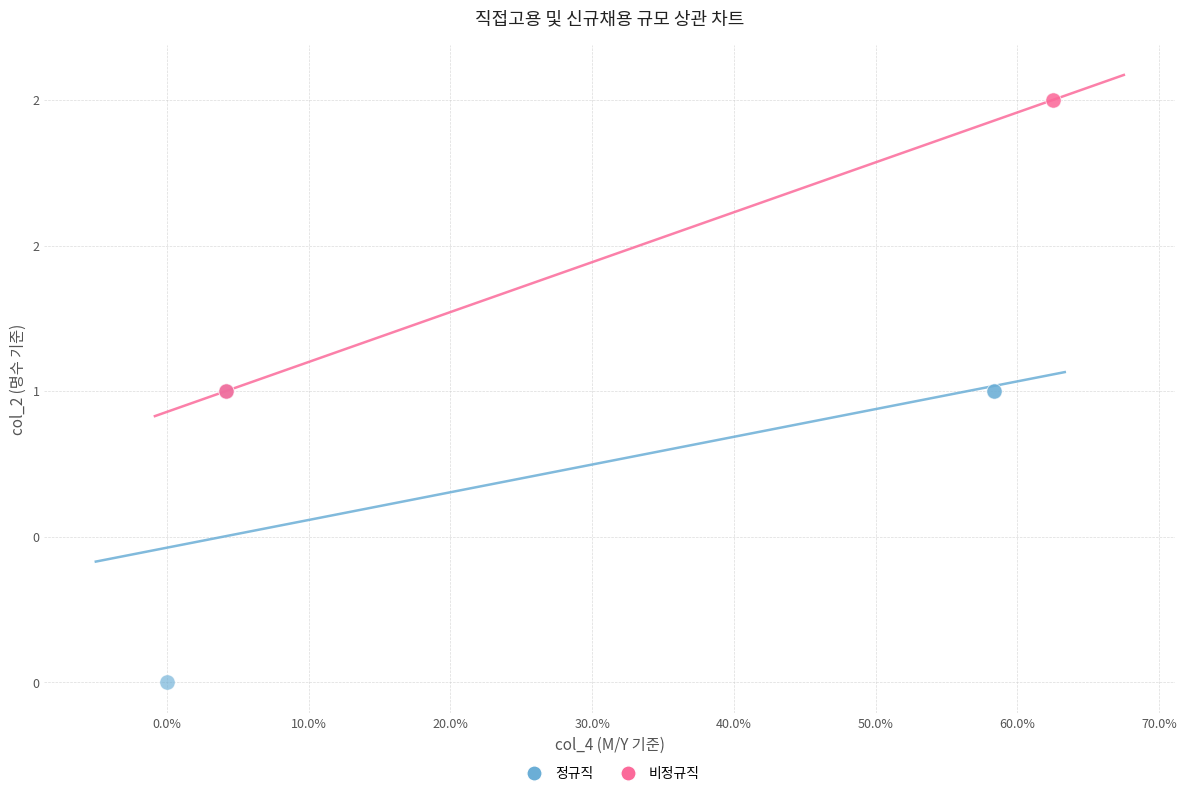

What are all the series names shown in the legend?

정규직, 비정규직